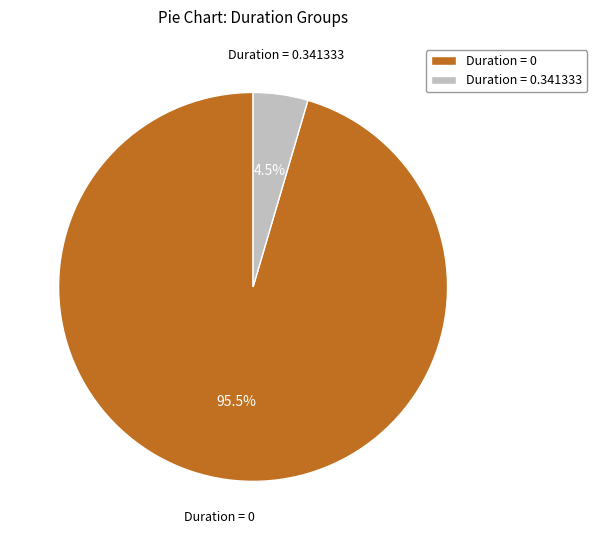

What is the total percentage of Duration = 0 and Duration = 0.341333?

100.0%